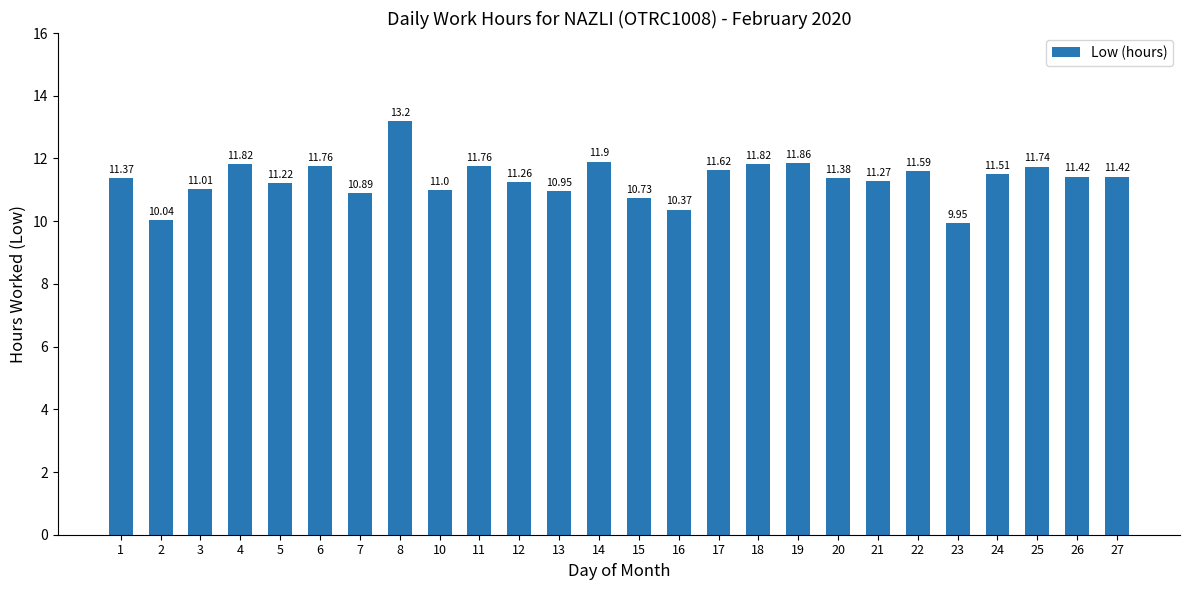

What is the ratio of the value at 21 to the value at 2?

1.1